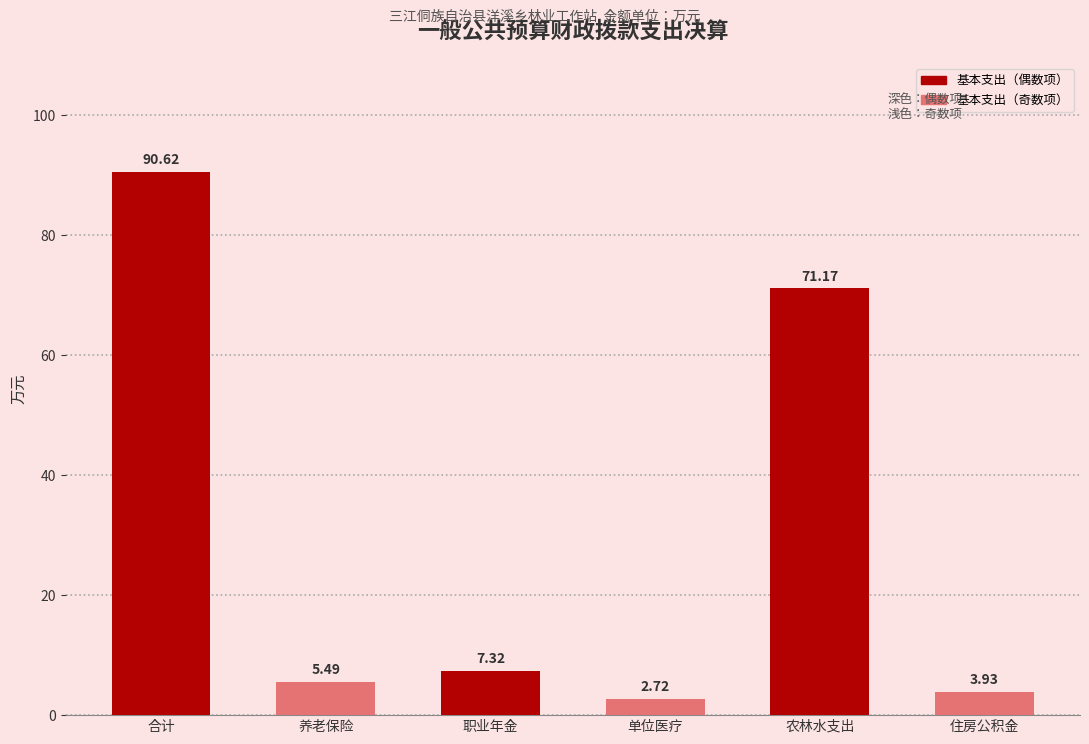

At which label does the data first exceed 7?

合计